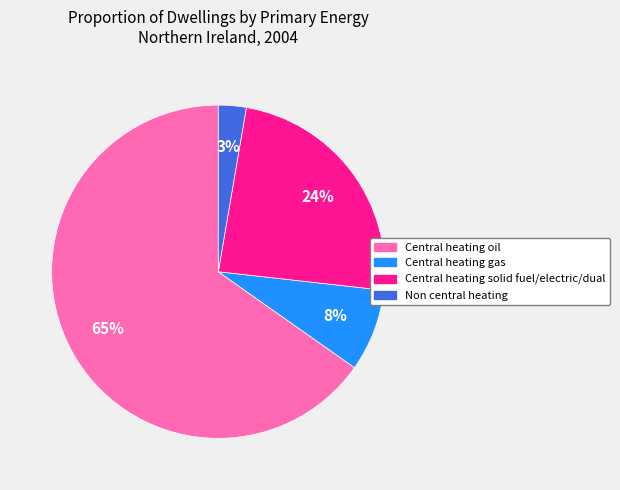

How many slices are in this pie chart?

4